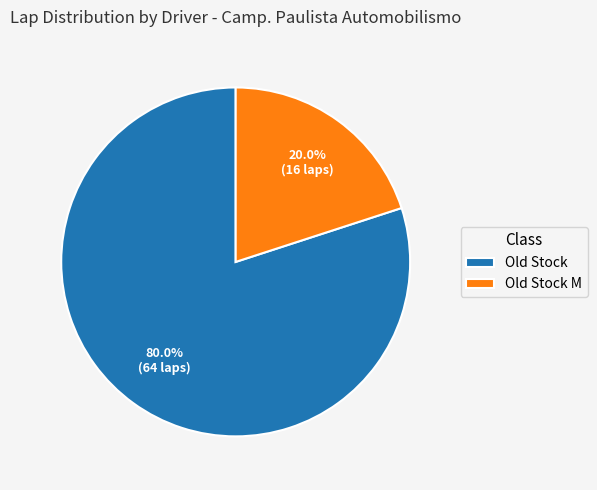

How many slices are in this pie chart?

2